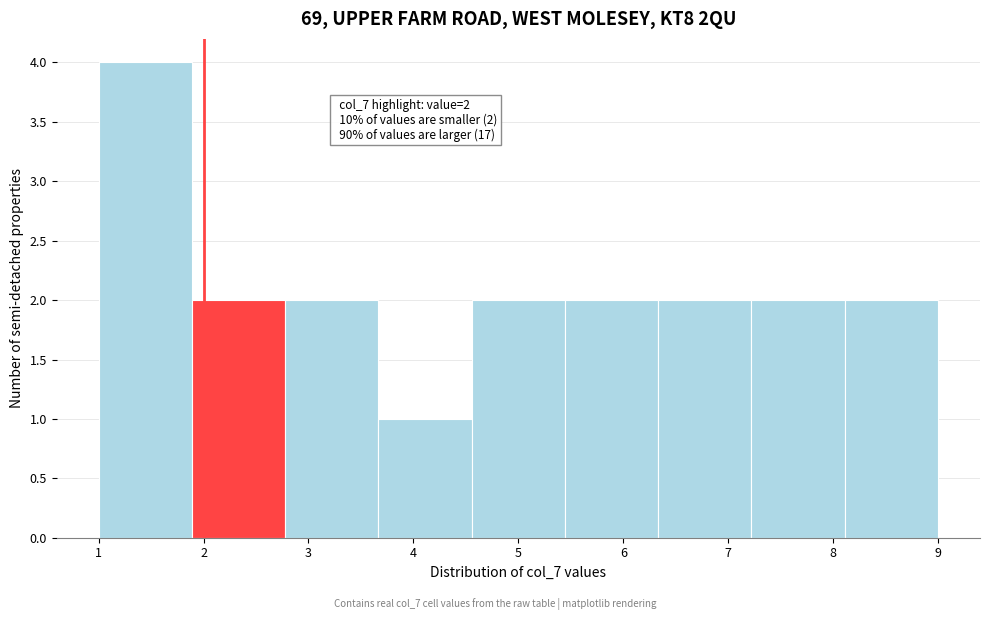

Over which range of the x-axis is the bar tallest?

1.0 to 1.9